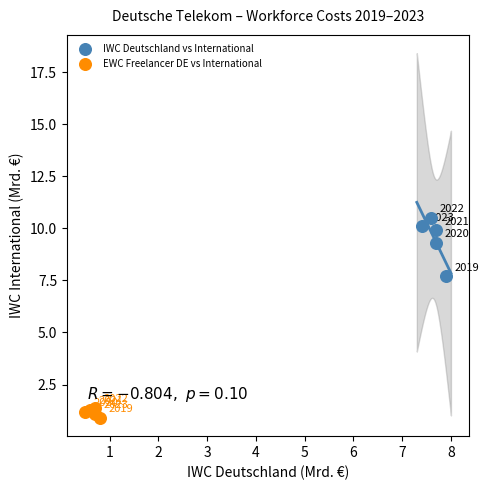

What are all the series names shown in the legend?

IWC Deutschland vs International, EWC Freelancer DE vs International